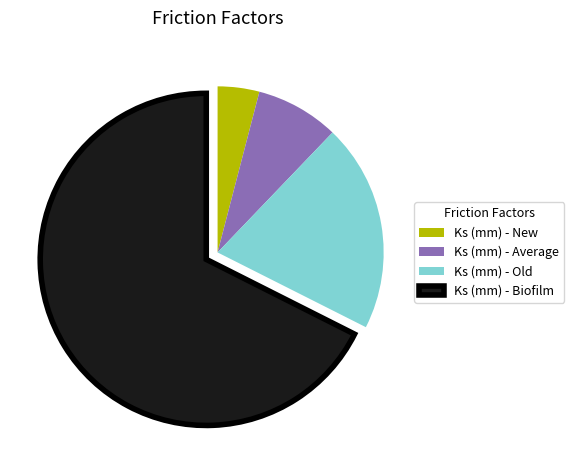

Combined, do Ks (mm) - New and Ks (mm) - Average account for over 50%?

No